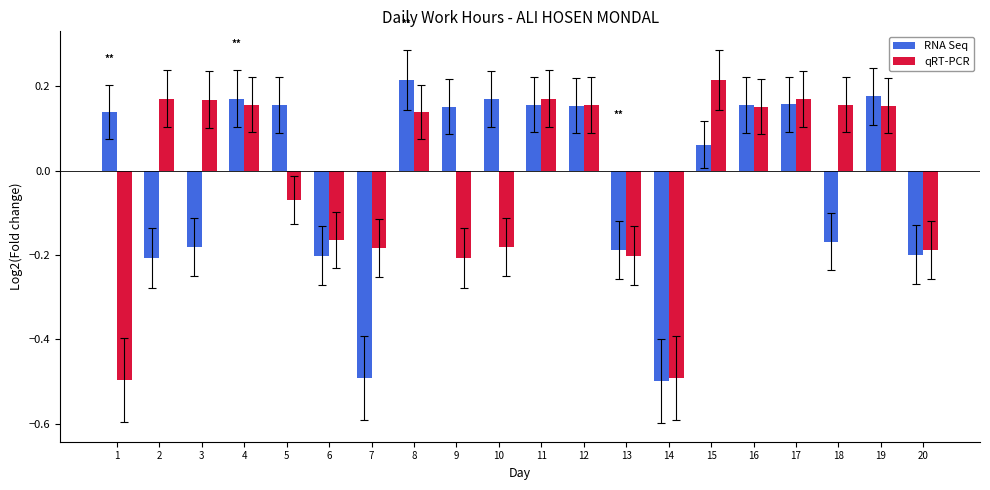

What is the difference between the maximum and minimum values in the RNA Seq series?

0.7